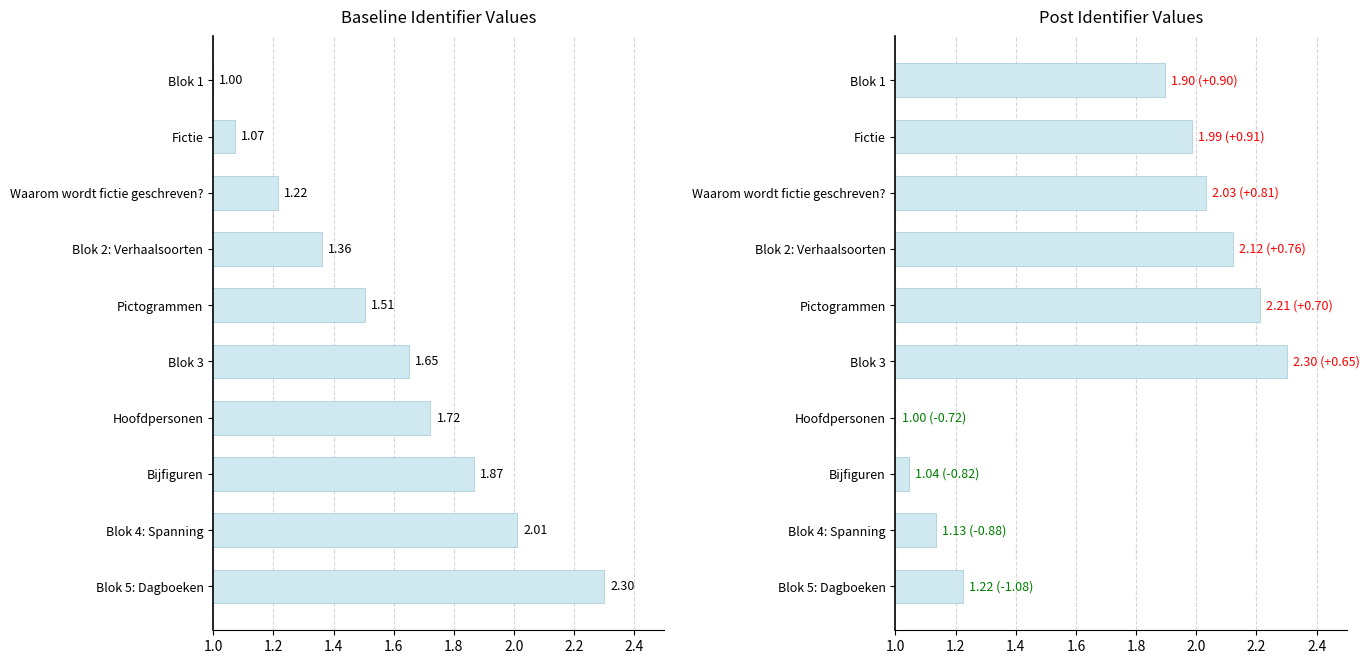

What is the value of the Post Identifier bar at the 2nd from the left?

2.0